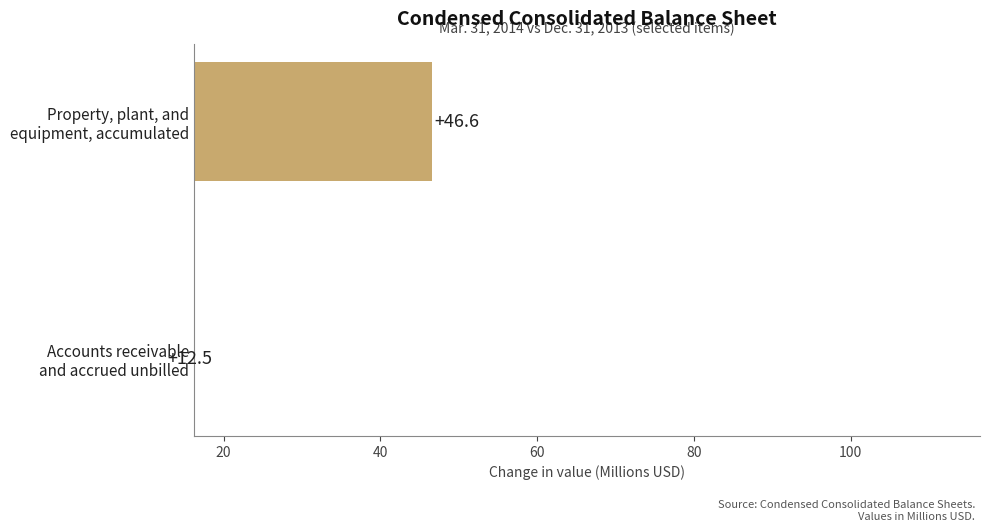

What is the value of the 2nd bar from the left?

46.6